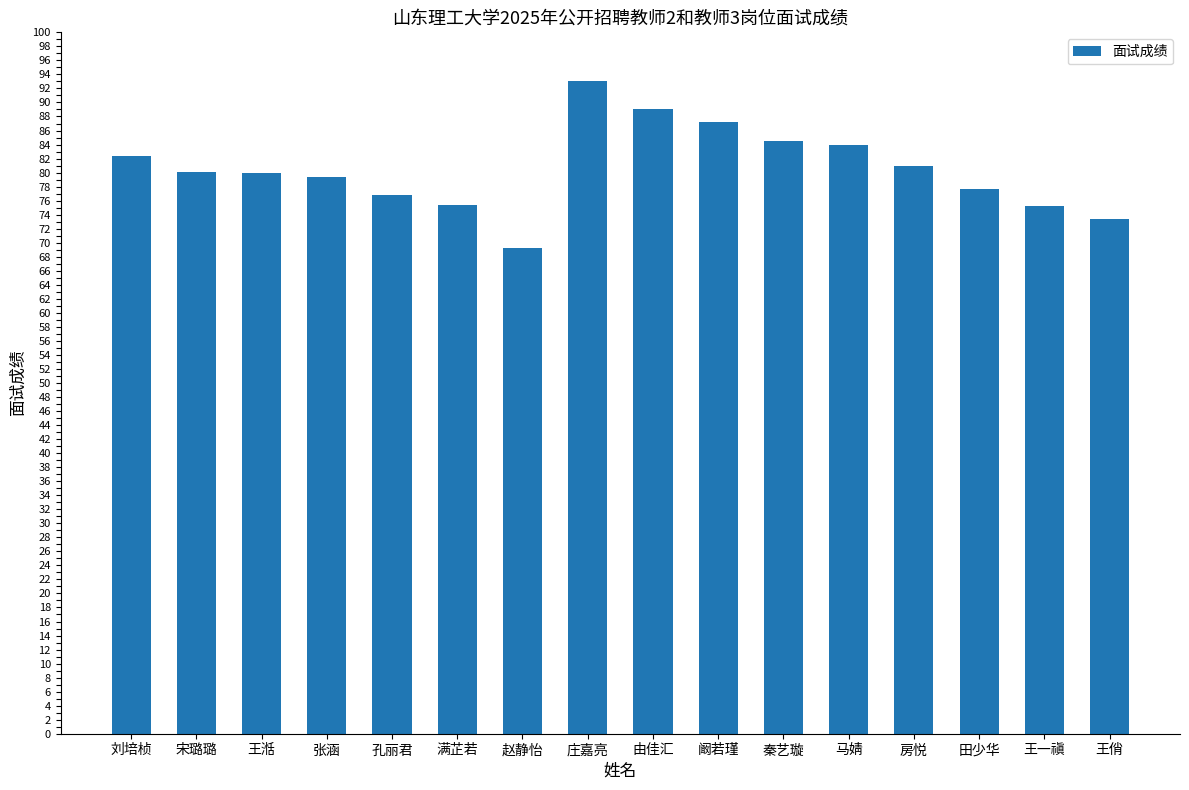

Are the bars grouped side by side (vs. stacked)?

No